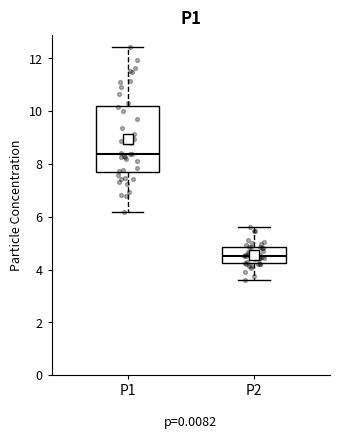

Where is the lower edge of the box for P1 on the y-axis? The values are not printed on the chart, so give them approximately, as read against the axis.

7.6